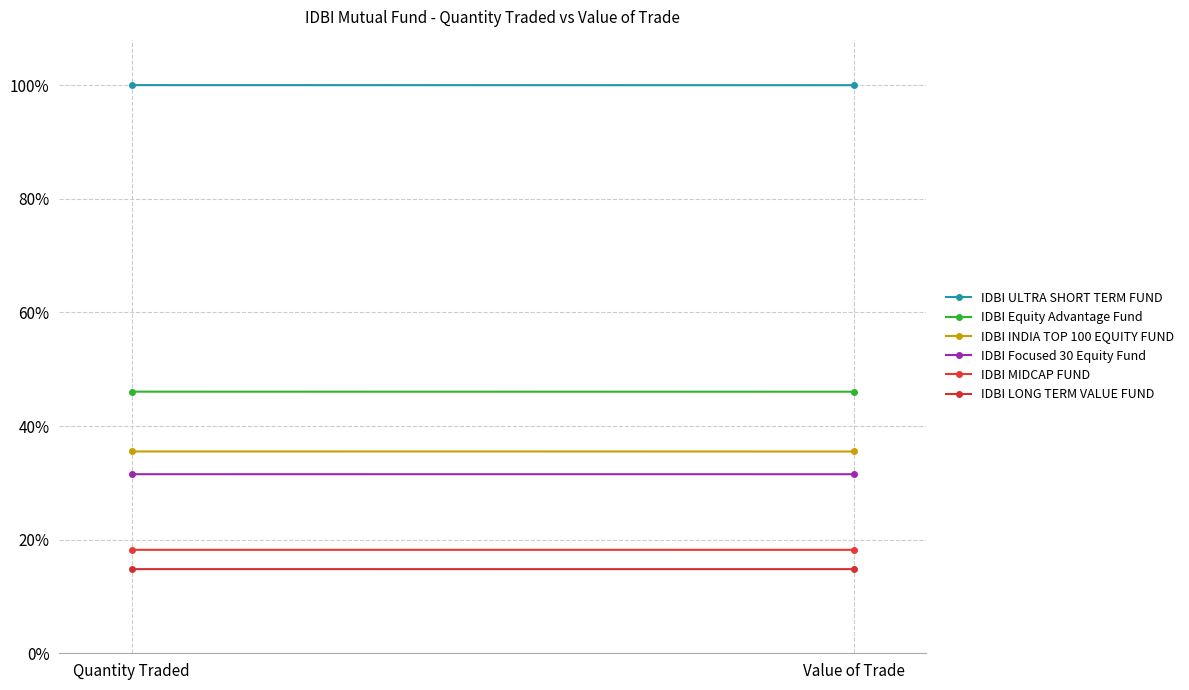

Which series has the widest spread of values?

IDBI ULTRA SHORT TERM FUND